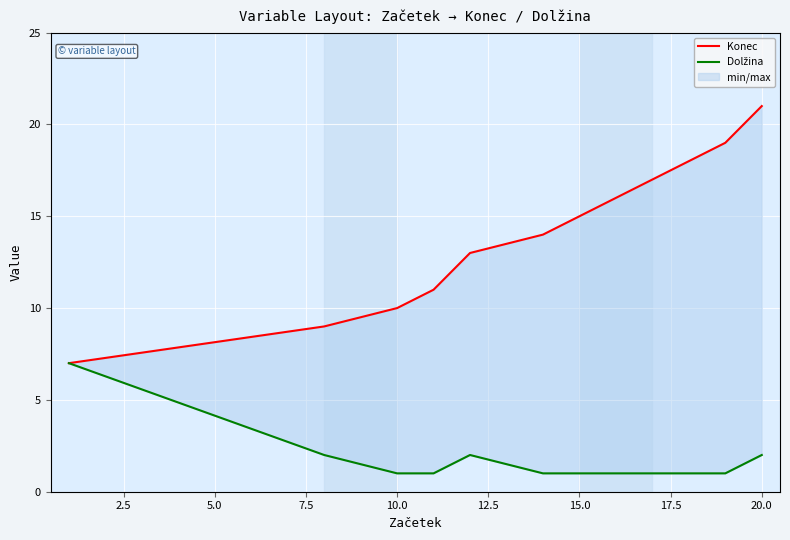

Which series has the widest spread of values?

Konec